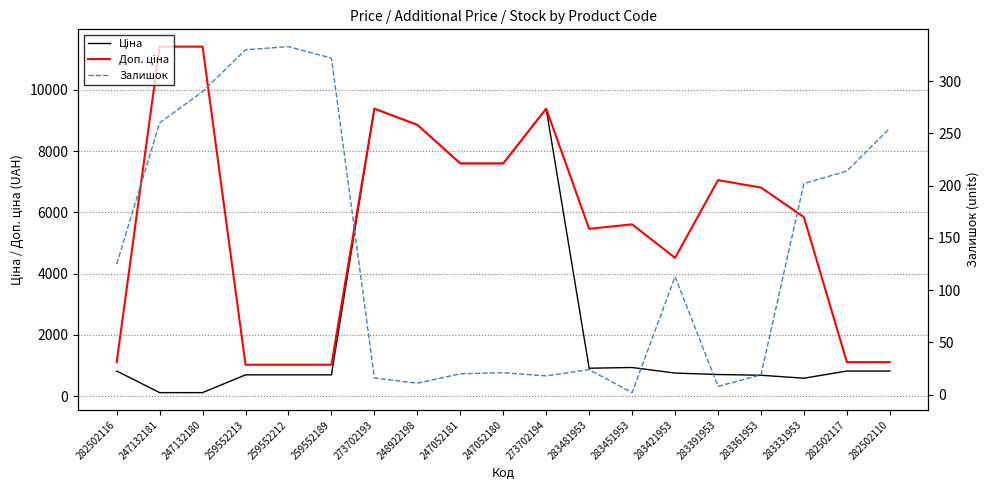

What is the sum of the Залишок values at 259552212 and 282502110?

588.0